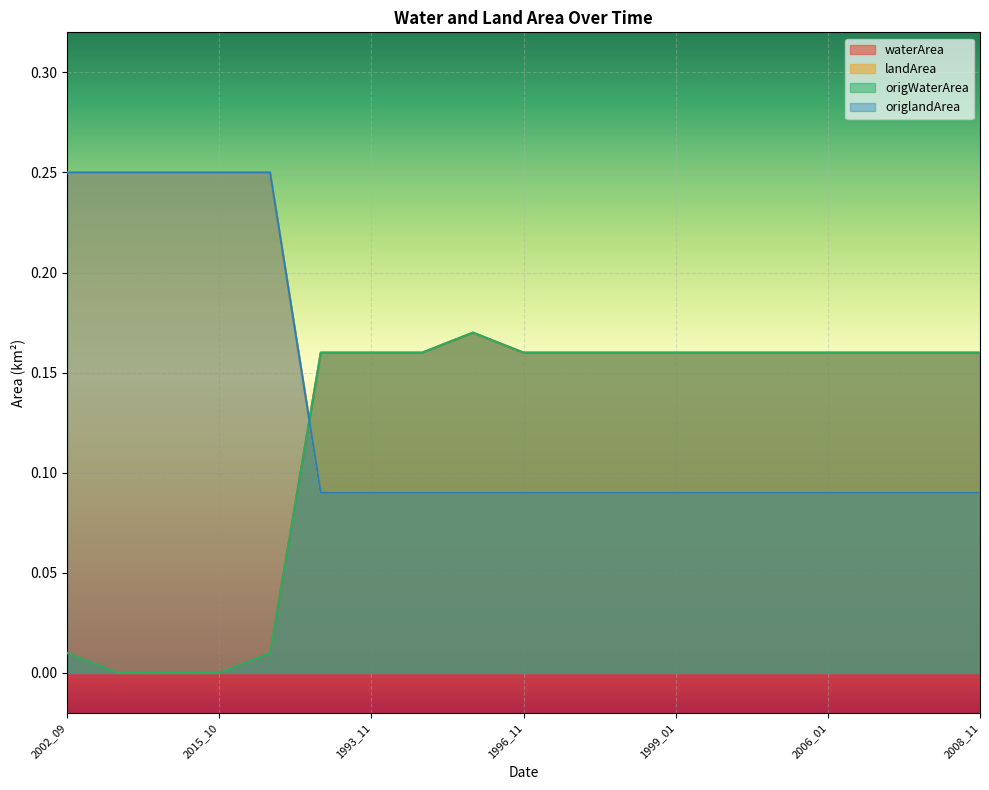

How many interior local peaks does the origWaterArea series have?

1